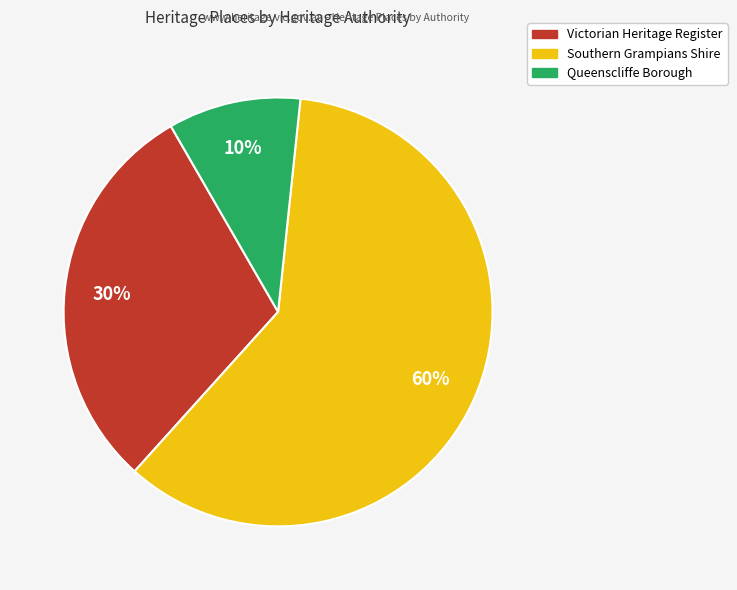

To the nearest percent, what is the difference between the largest and smallest slice percentages?

50%